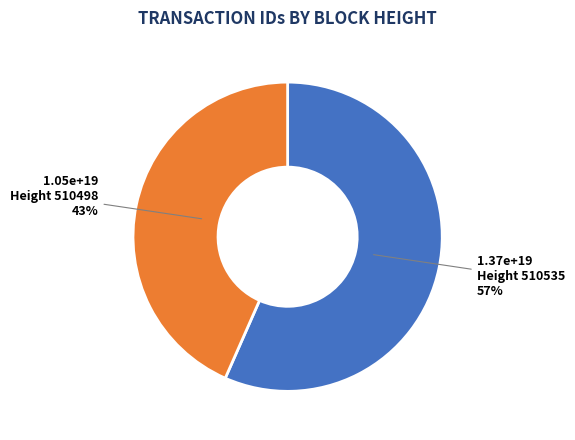

To the nearest percent, what is the average slice percentage?

50%